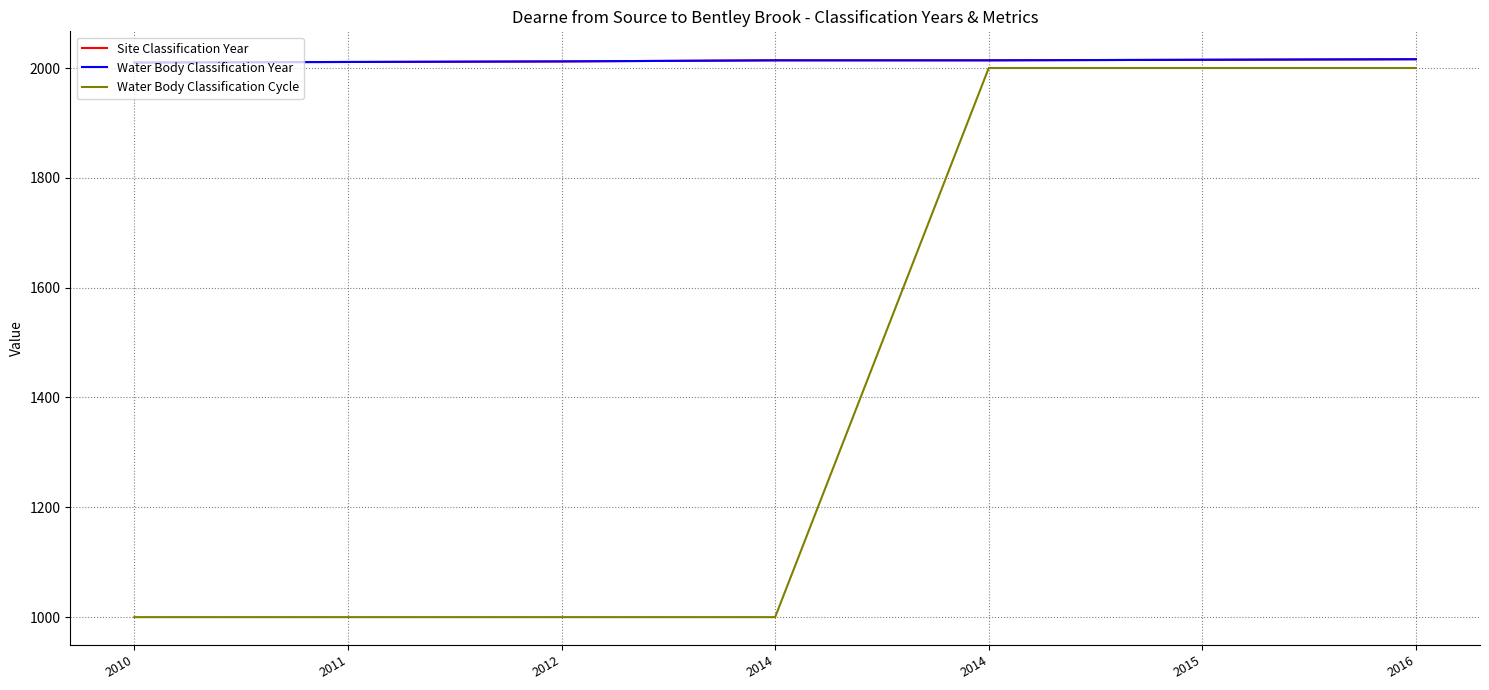

What is the value of the Site Classification Year point at the 1st from the left?

2010